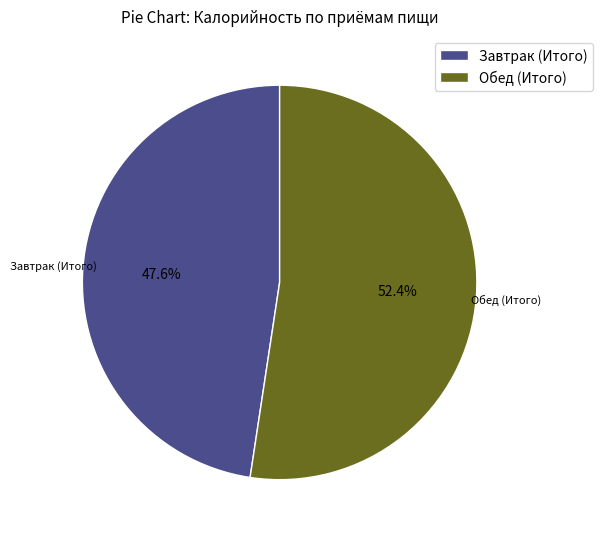

The Завтрак (Итого) slice represents 36% of the pie. True or false?

False